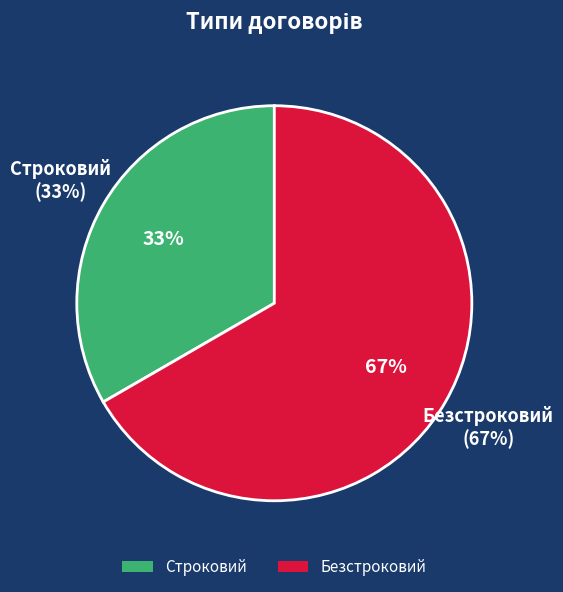

How much of the chart is everything except Строковий?

66.7%